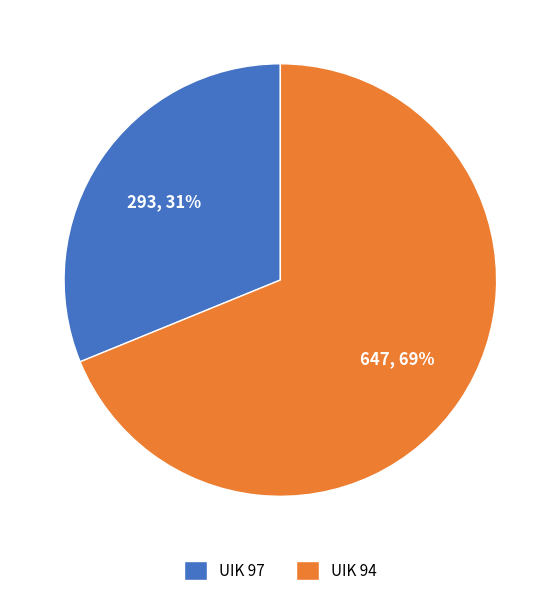

Do UIK 97 and UIK 94 together represent more than half of the pie?

Yes